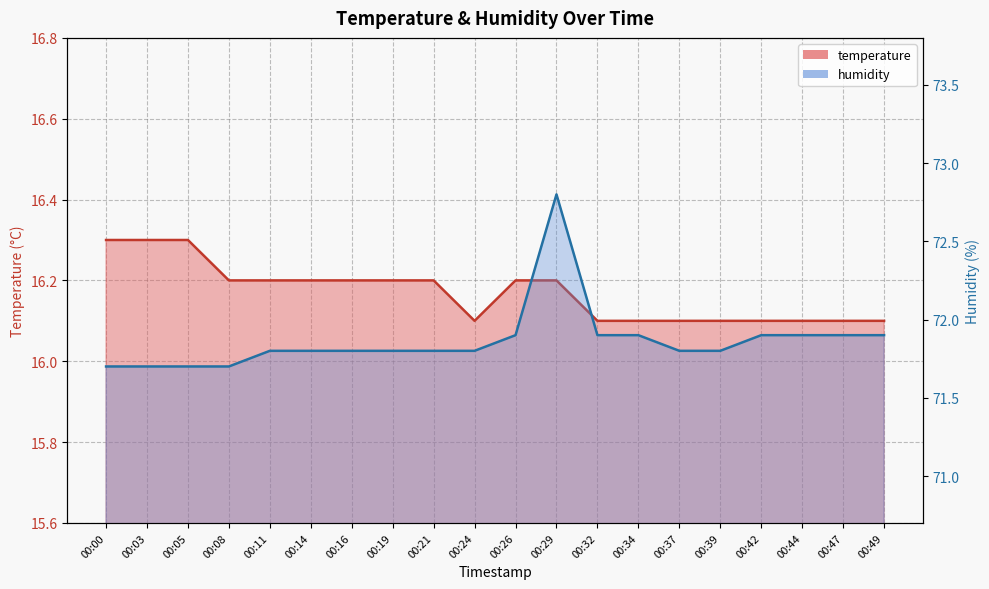

At which label is humidity_line closest to 72?

00:26